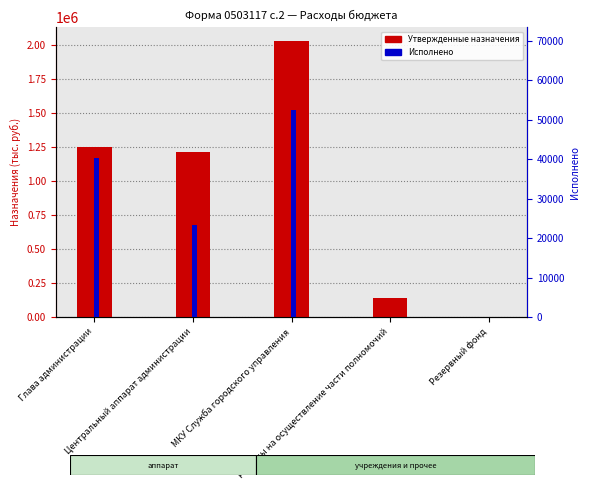

Which series has the largest range (max minus min)?

Утвержденные назначения